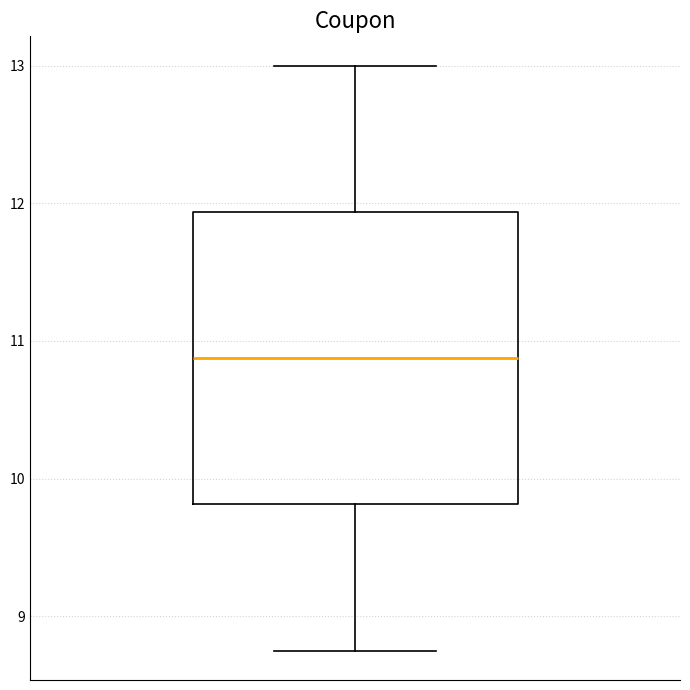

Read this box plot against the y-axis: the position of the median line, the range covered by the box, and the ends of both whiskers. The values are not printed on the chart, so give them approximately, as read against the axis.

median 10.9, box 9.8 to 11.9, whiskers 8.8 to 13.0